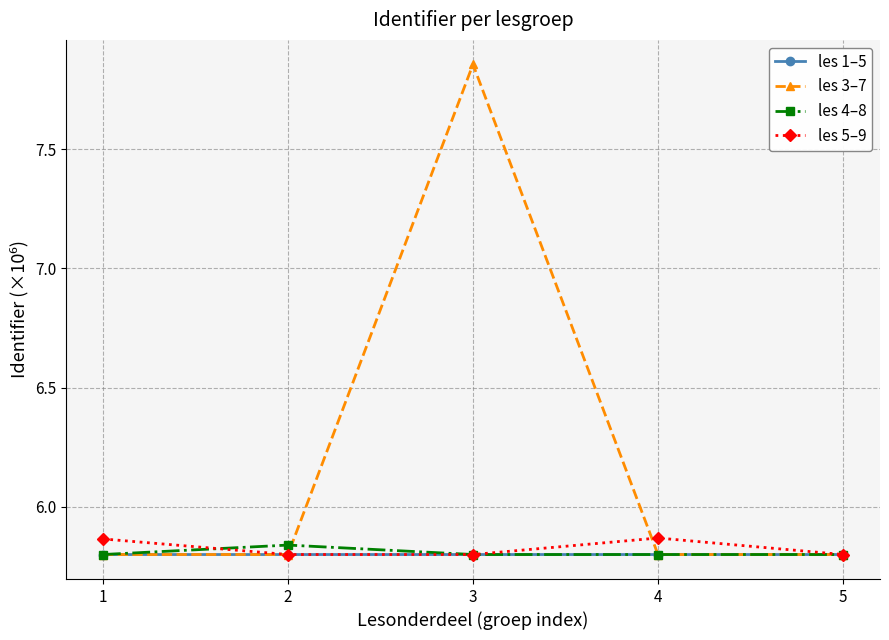

The value of les 4–8 at 2 is 5.8. True or false?

True